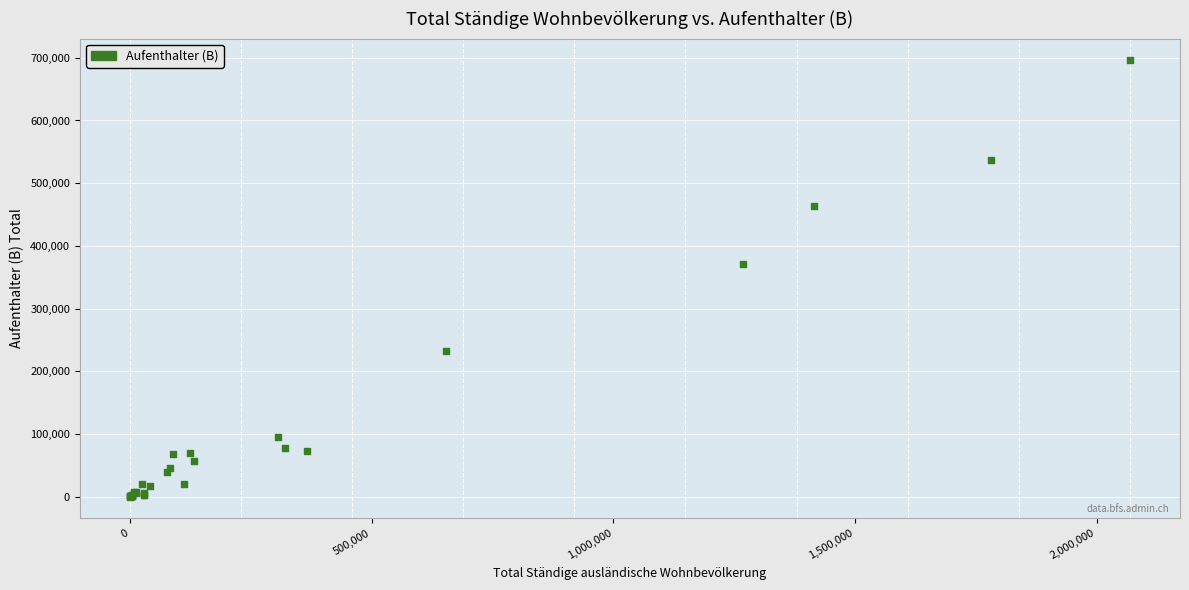

What Y value in the scatter plot is closest to 347932?

371835